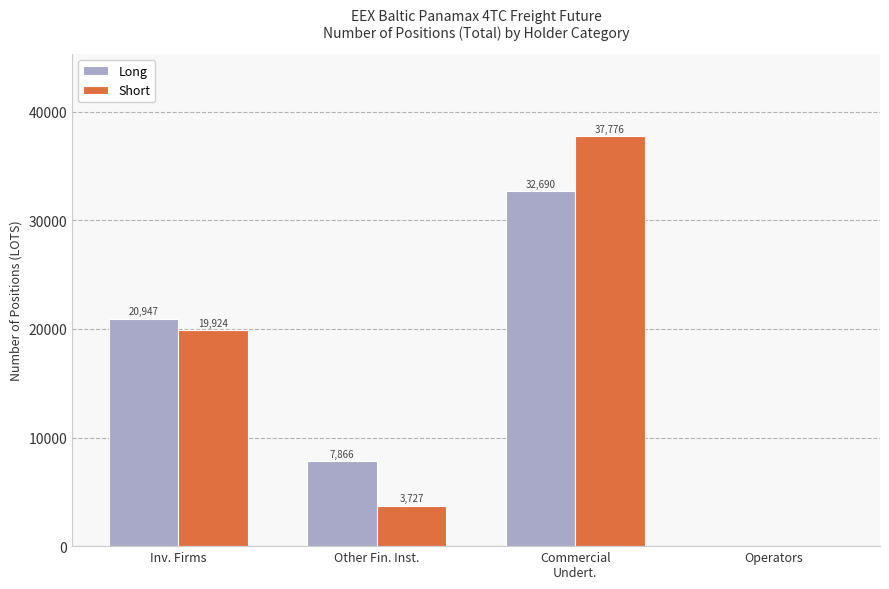

The value of Short at Other Fin. Inst. is 773.7. True or false?

False